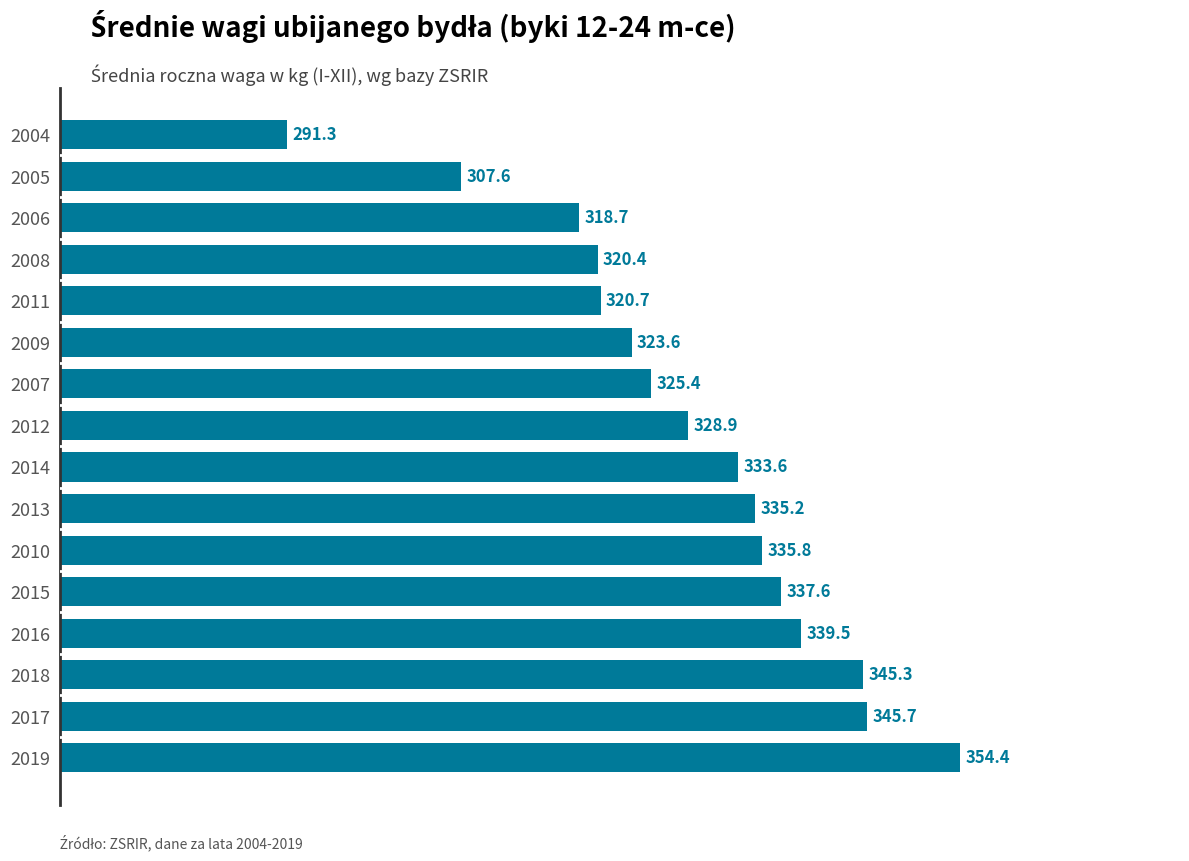

Between 2004 and 2006, which is larger?

2006